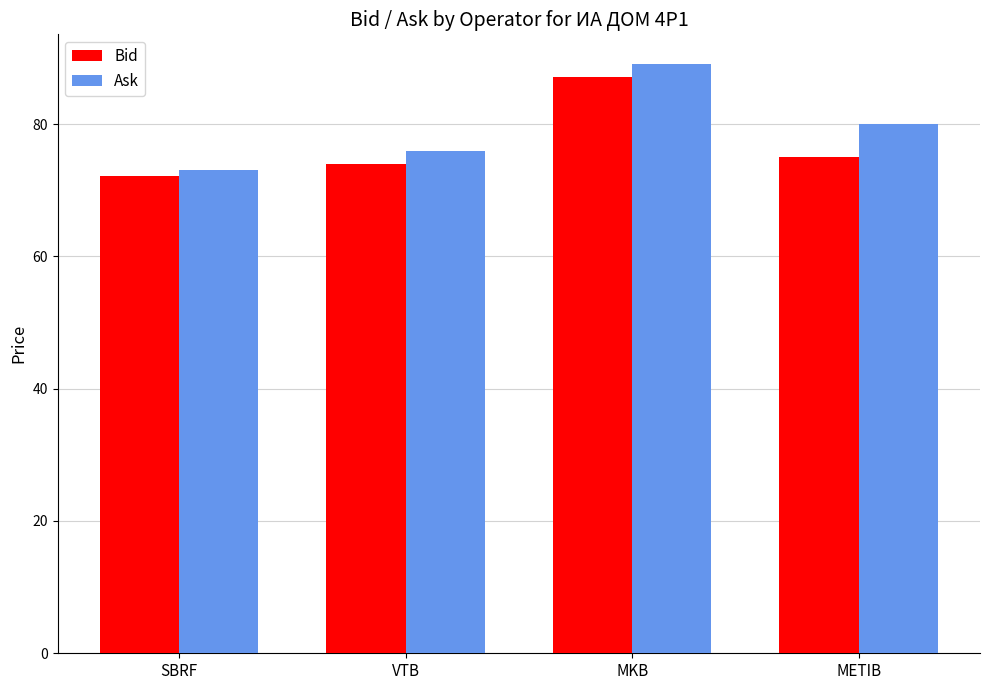

At VTB, list the series in order from largest to smallest.

Ask, Bid